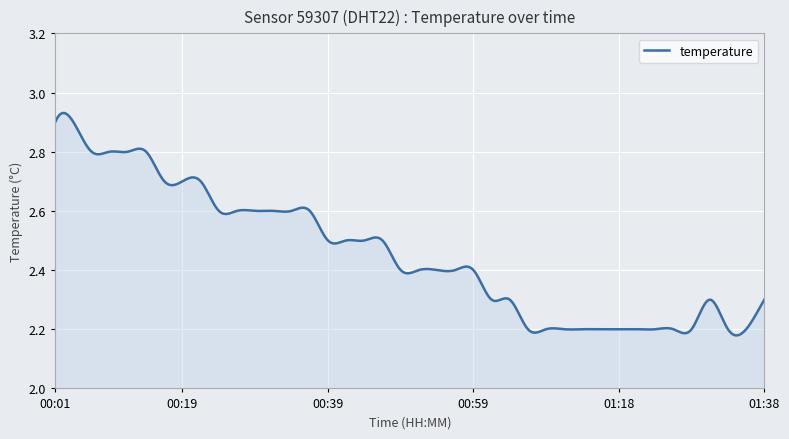

What is the difference between the maximum and minimum values?

0.8